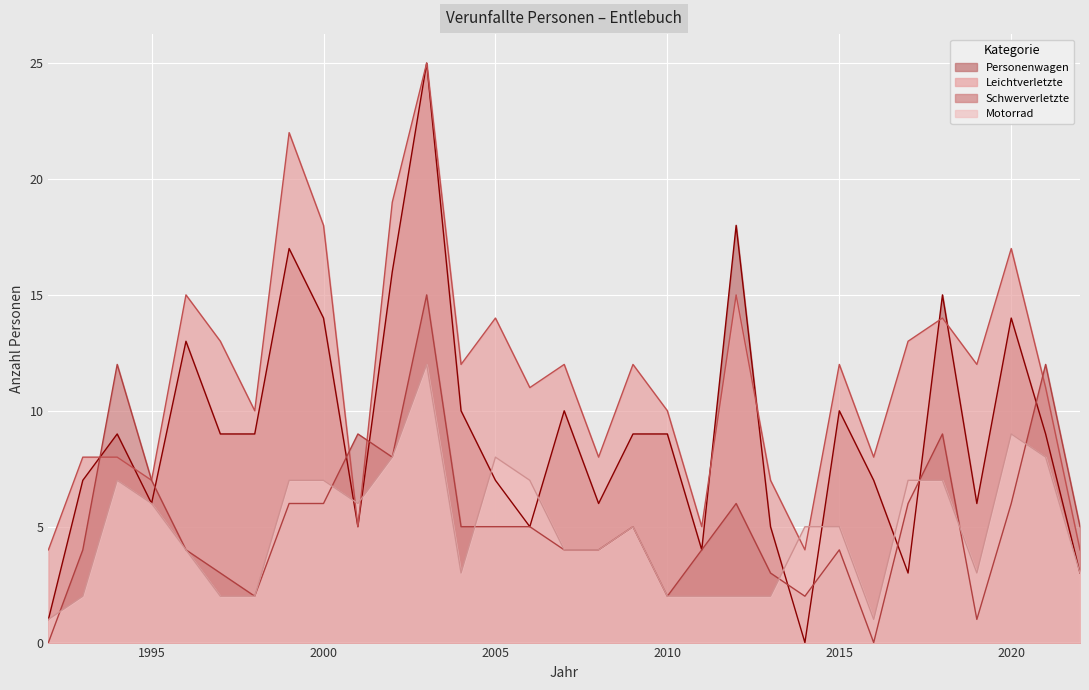

Which series ends up on top after the final intersection of Personenwagen and Leichtverletzte?

Leichtverletzte